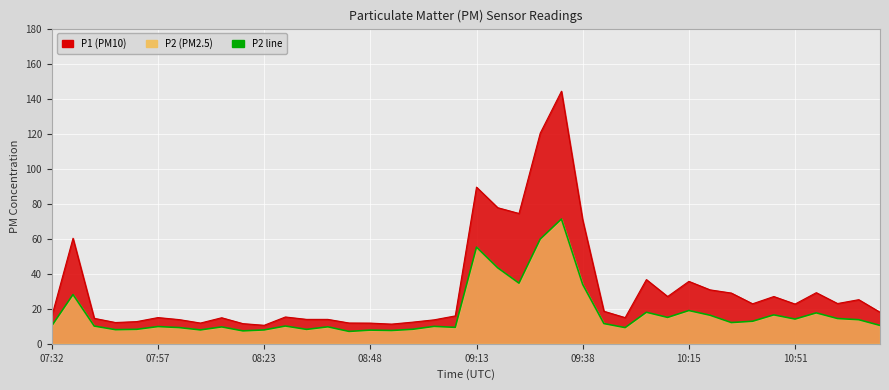

Which label corresponds to the smallest value in the chart?

08:43